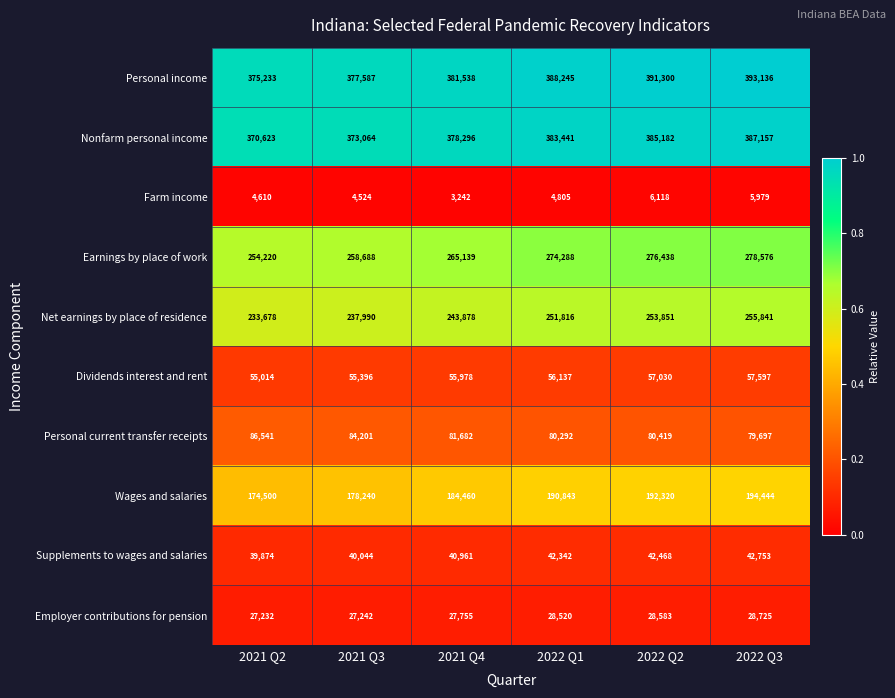

Rank the series by their maximum value, from lowest to highest.

Farm income, Employer contributions for pension, Supplements to wages and salaries, Dividends interest and rent, Personal current transfer receipts, Wages and salaries, Net earnings by place of residence, Earnings by place of work, Nonfarm personal income, Personal income